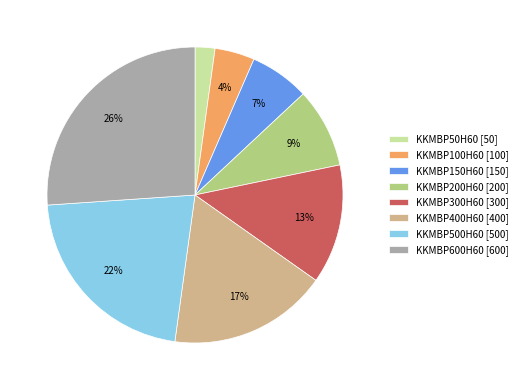

What is the smallest slice in the pie chart?

KKMBP50H60